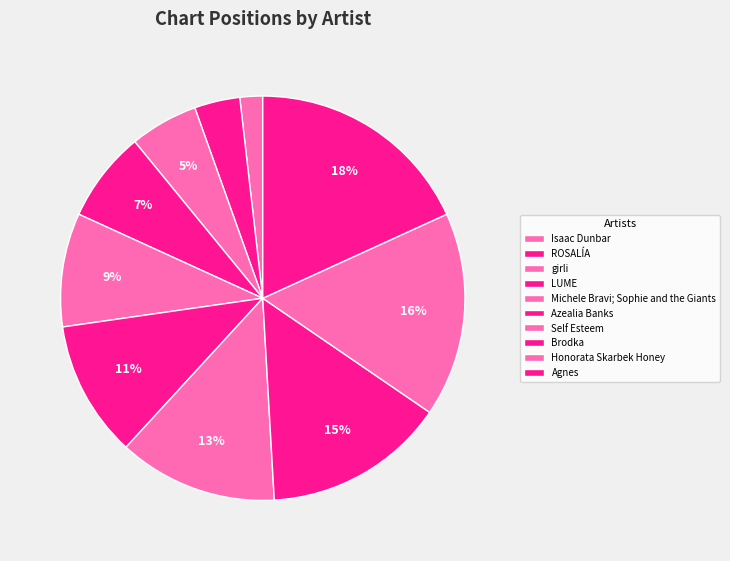

Combined, do Brodka and LUME account for over 50%?

No